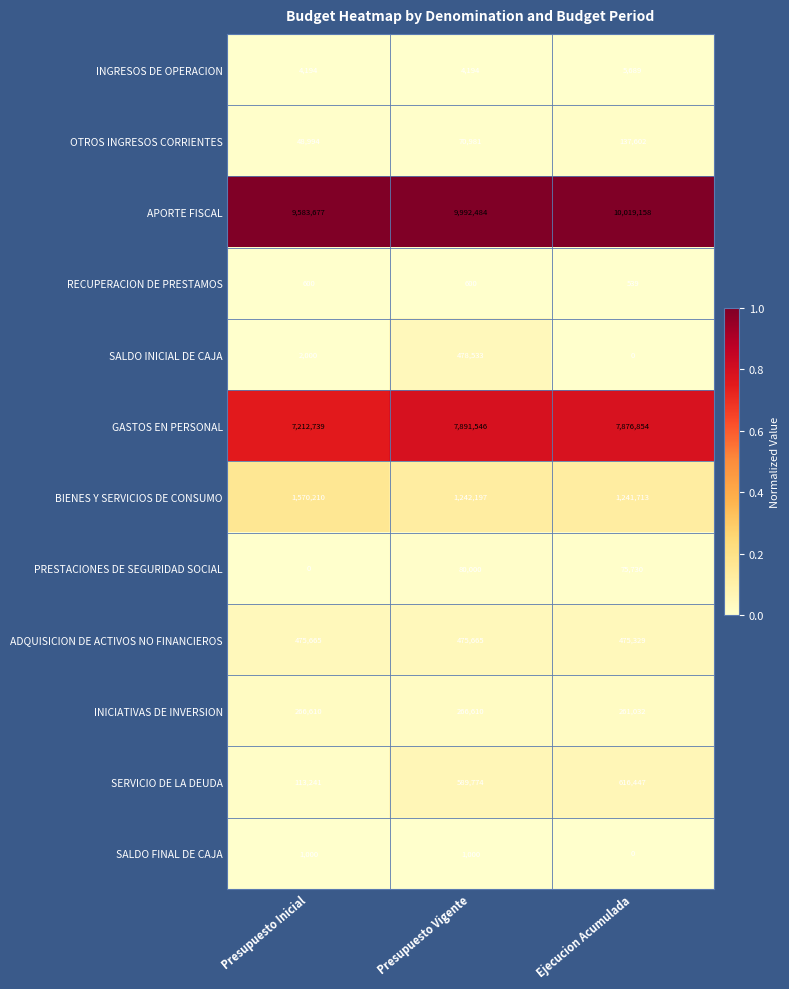

At which label does BIENES Y SERVICIOS DE CONSUMO reach its minimum?

Ejecucion Acumulada